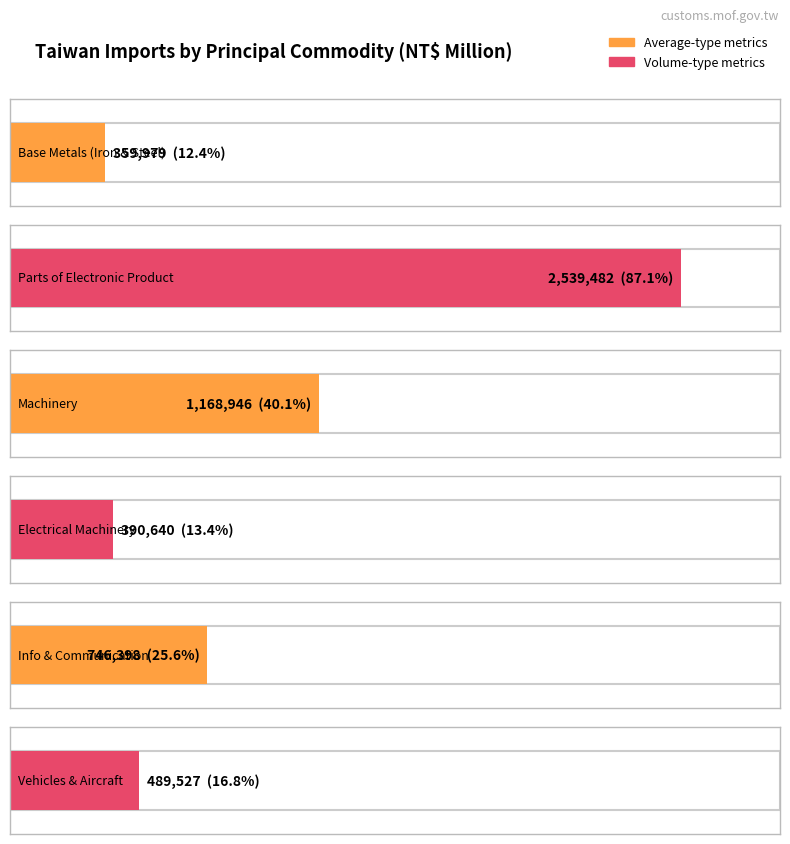

What is the maximum value for Vehicles & Aircraft?

489527